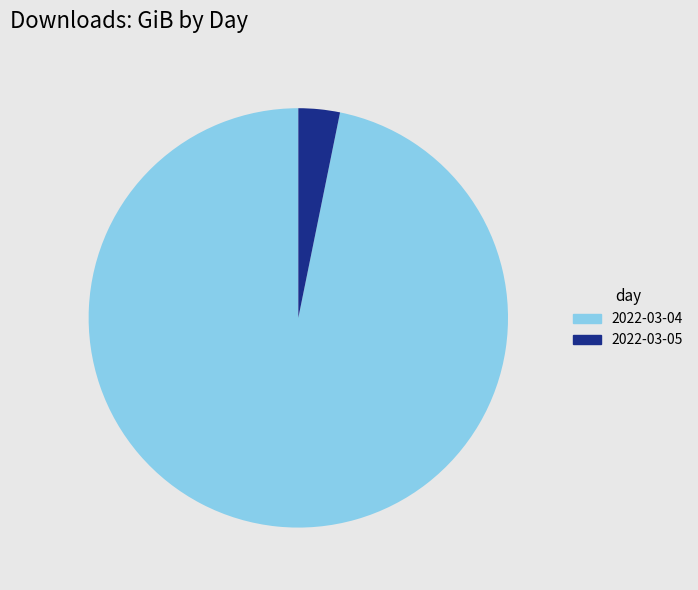

Is the sum of 2022-03-05 and 2022-03-04 greater than half?

Yes